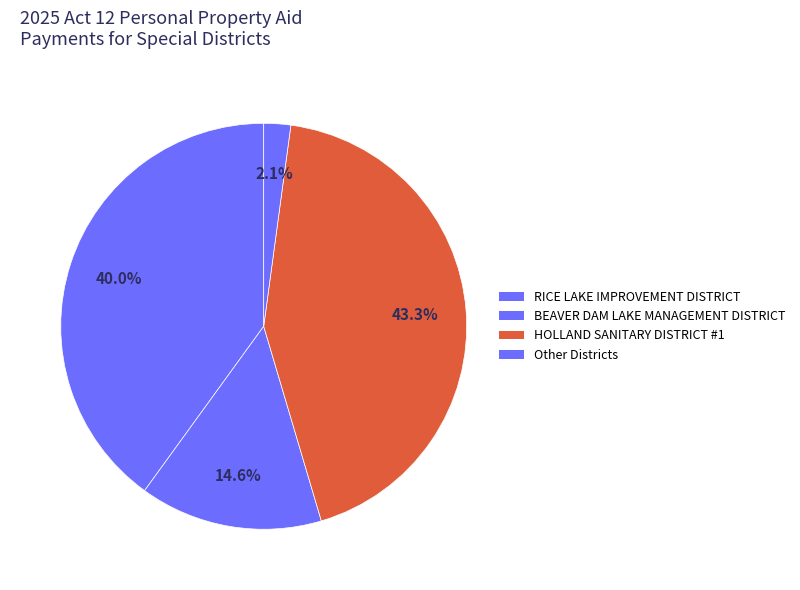

Count the number of slices in the pie.

4